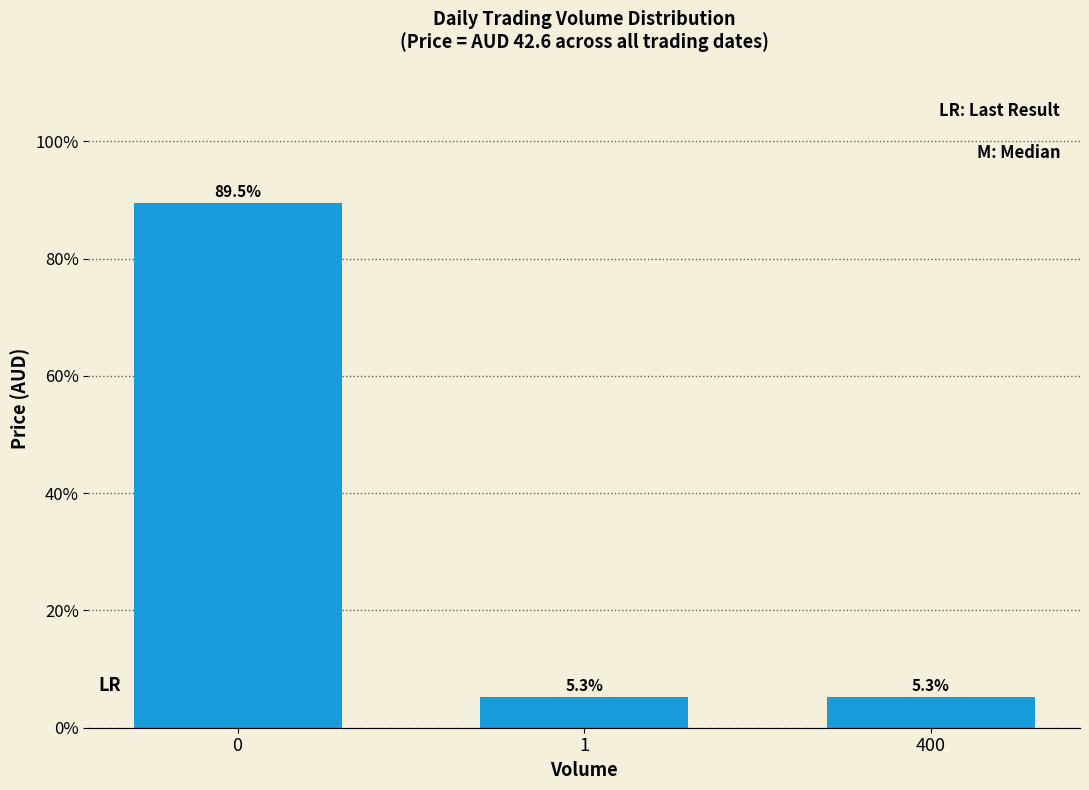

What is the maximum value shown in the chart?

89.5